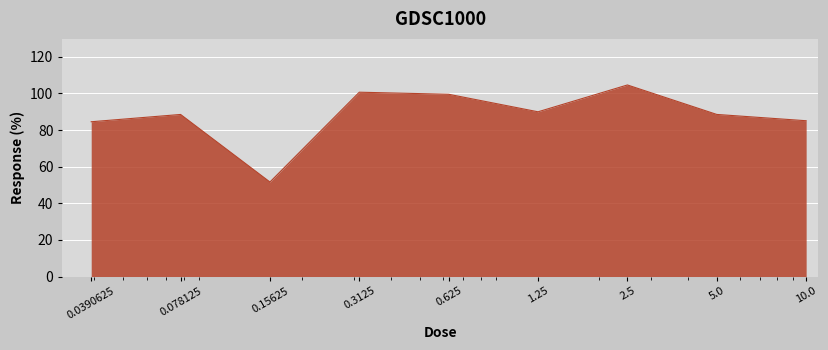

What is the minimum value shown in the chart?

51.6